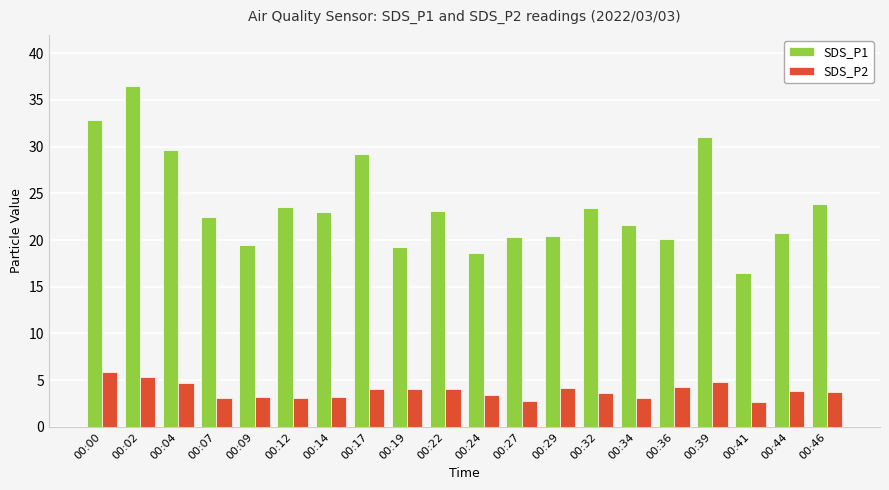

Are the bars horizontal?

No